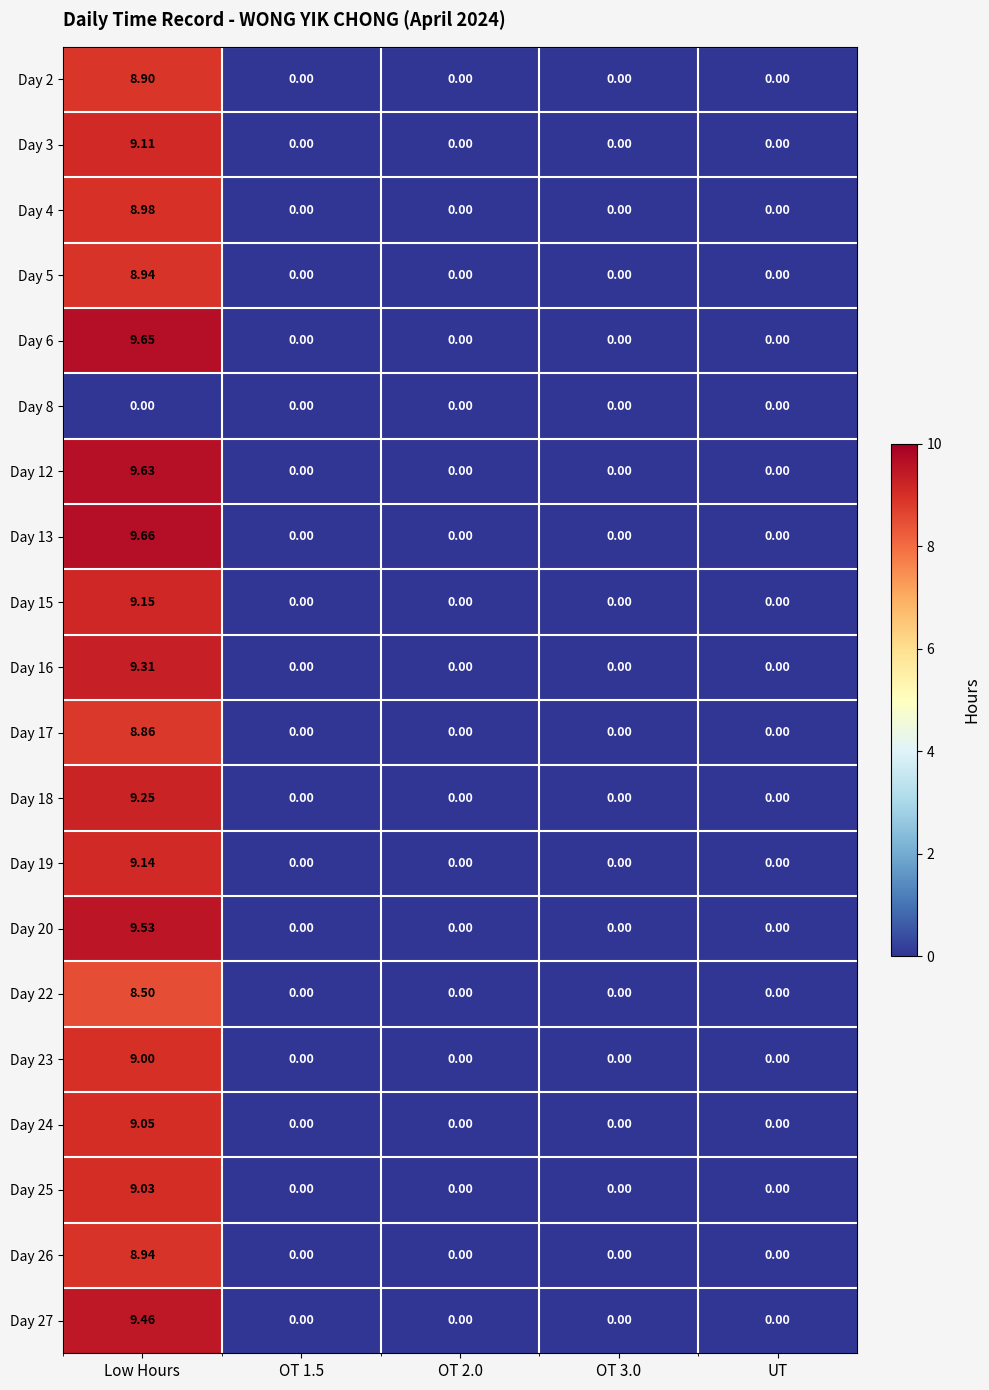

Which category has the highest value in the Day 12 series?

Low Hours